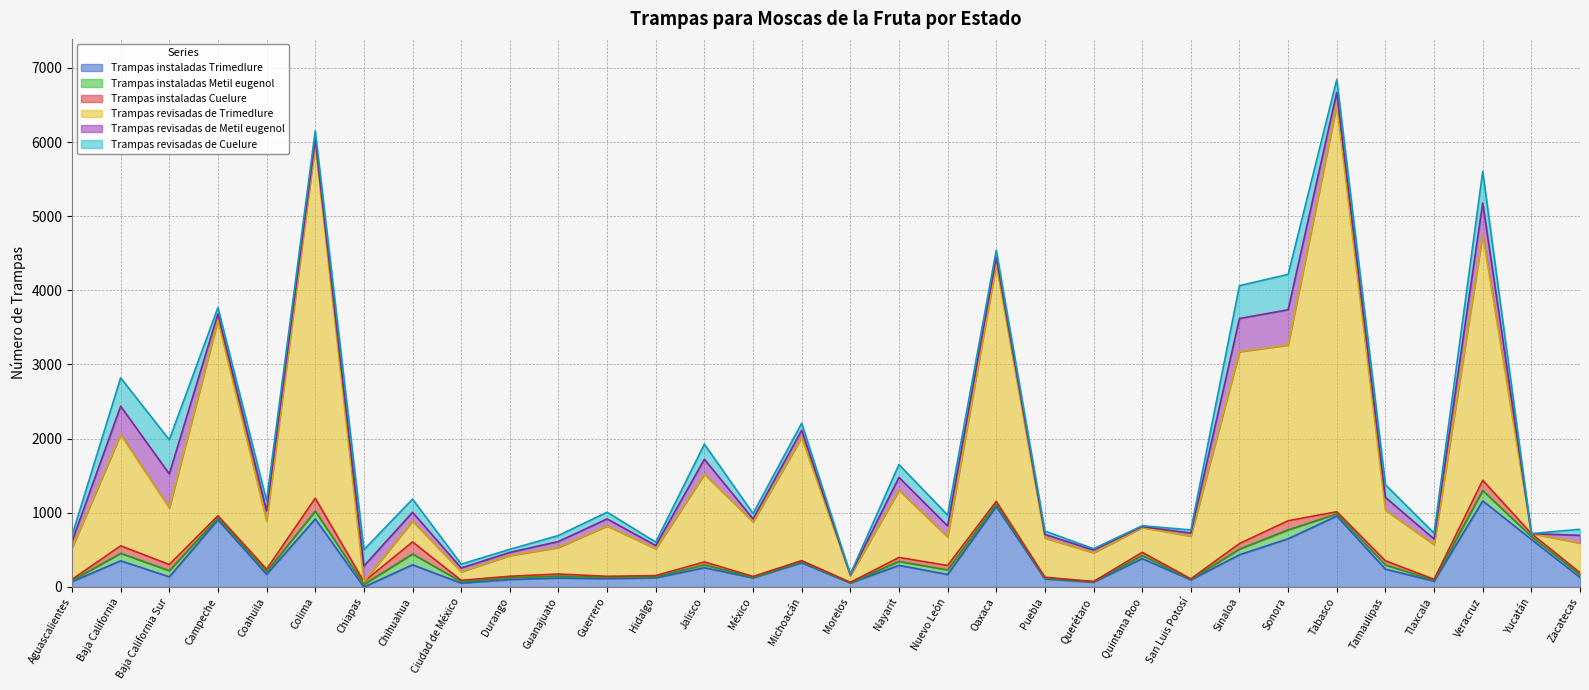

The Trampas revisadas de Cuelure series shows 61 at Durango. True or false?

False